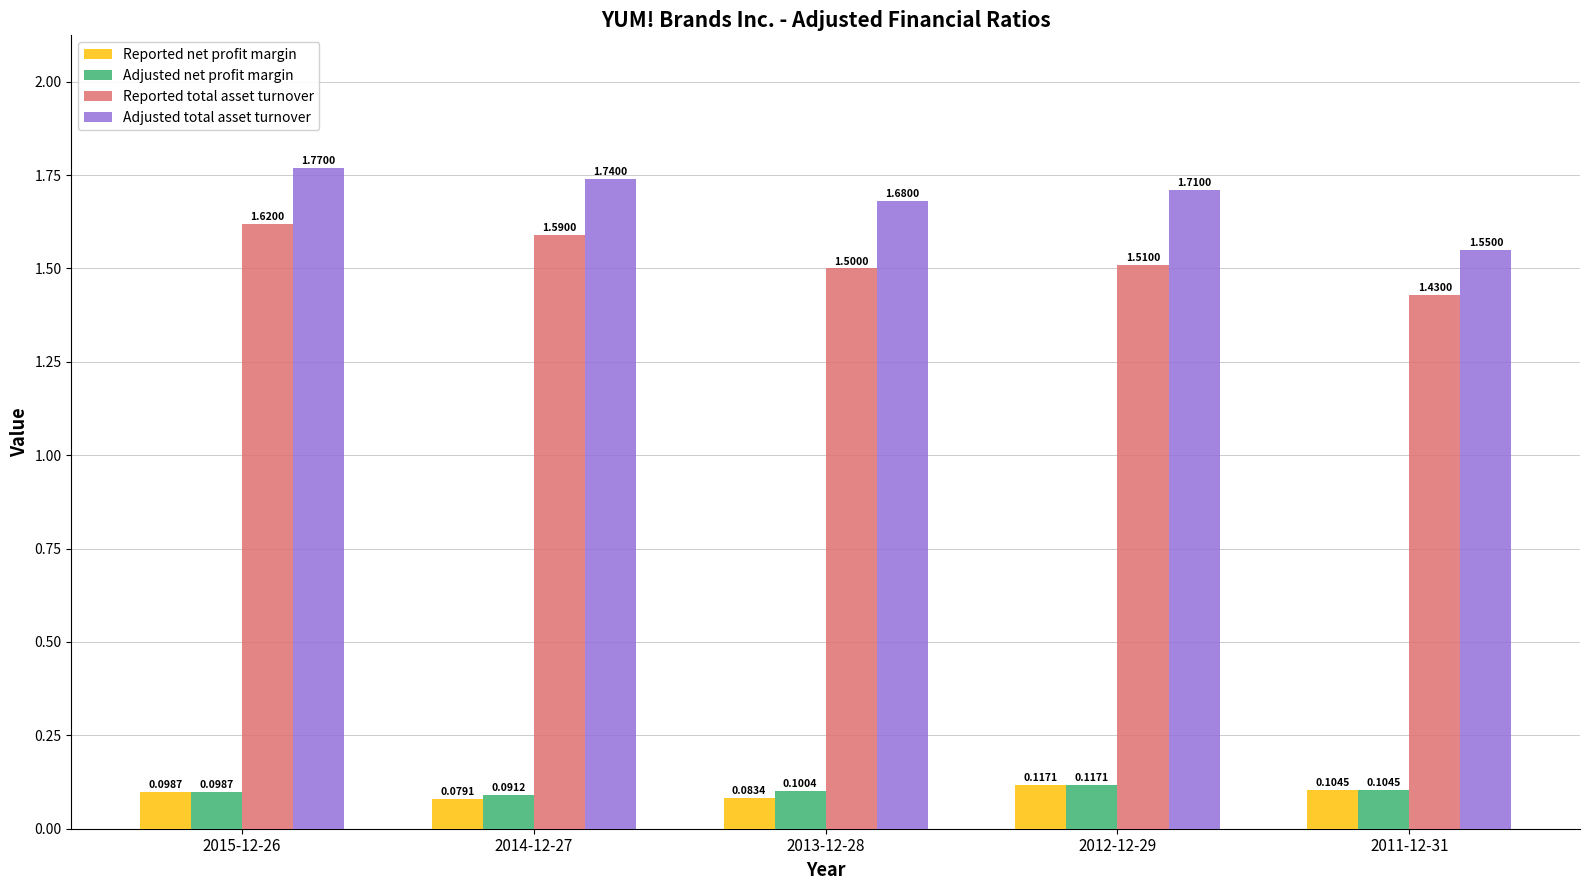

What is the sum of all Reported net profit margin values?

0.5